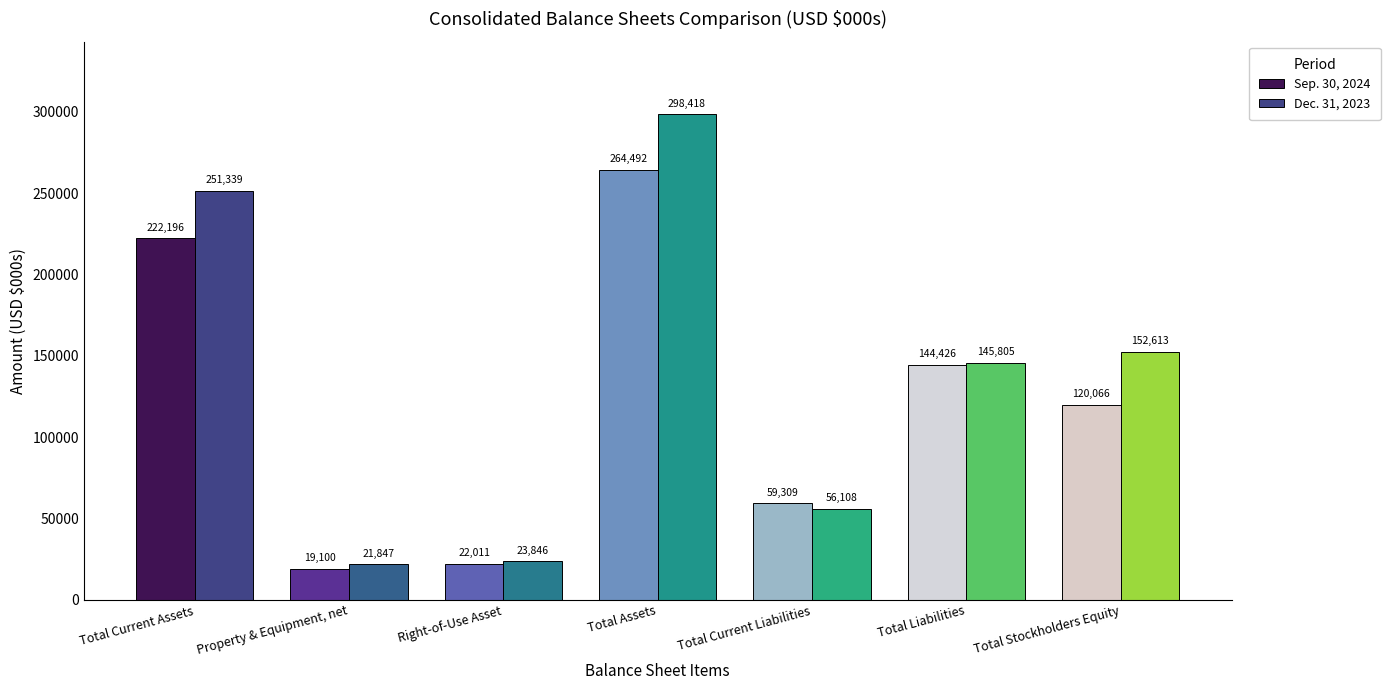

How many bars are there in each group?

2